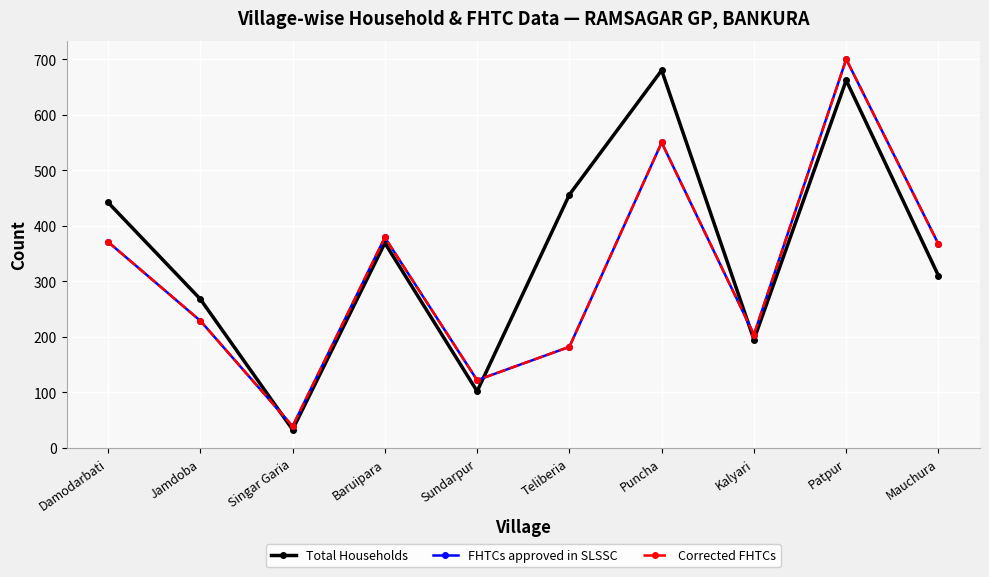

At which category is the sum across all series the highest?

Patpur